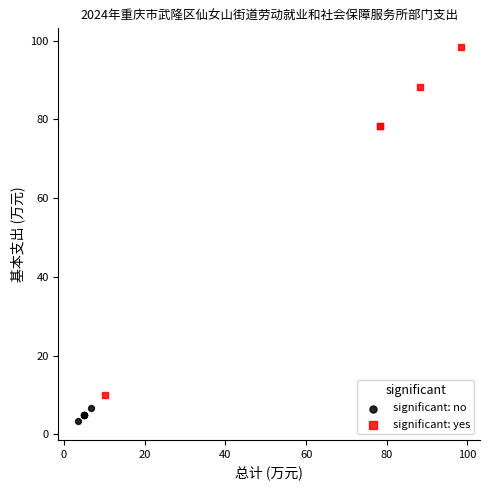

Which series has the widest spread of Y values?

significant: yes